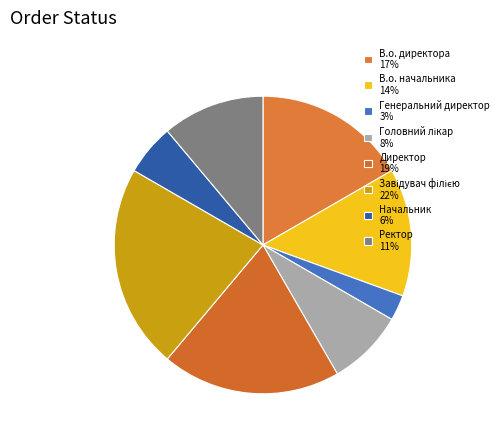

Is Начальник the majority of the pie?

No